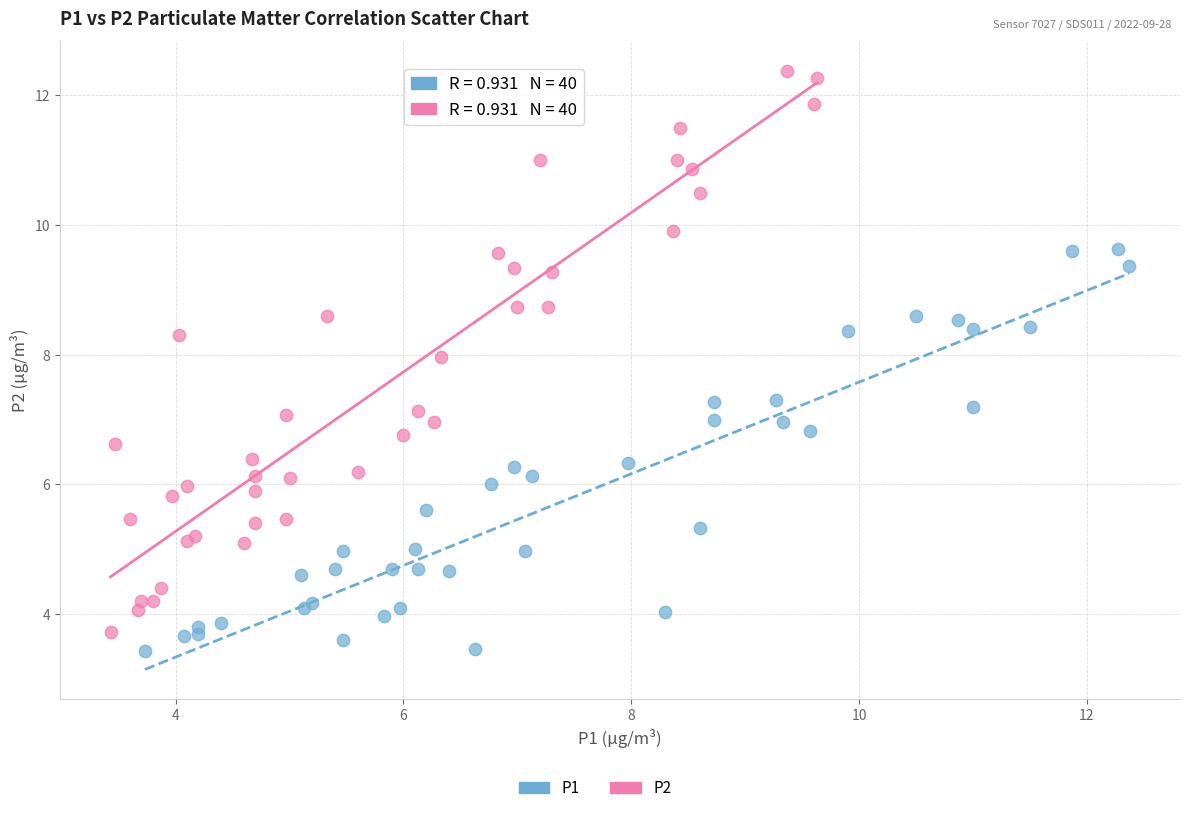

Which series has the largest Y range (max minus min)?

P2